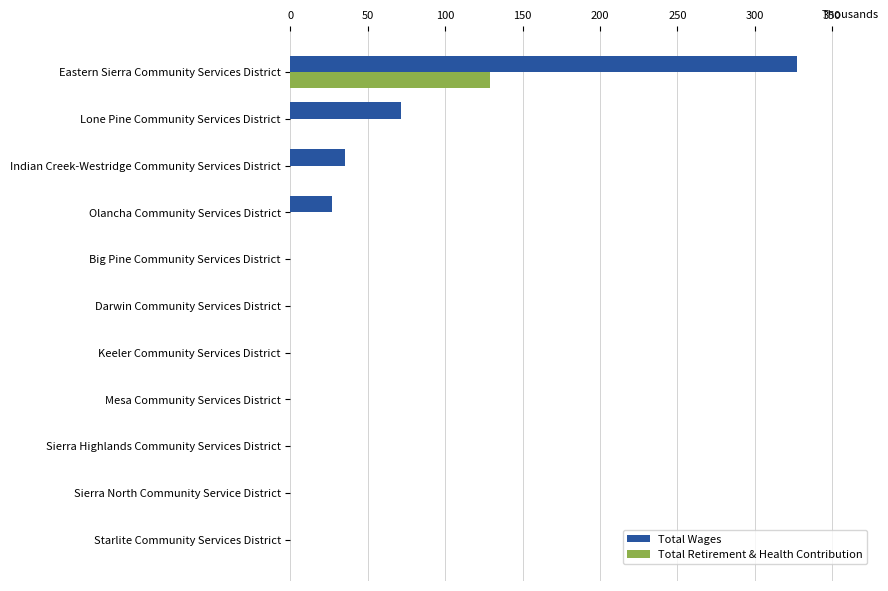

The Total Retirement & Health Contribution series shows 0.0 at Darwin Community Services District. True or false?

True